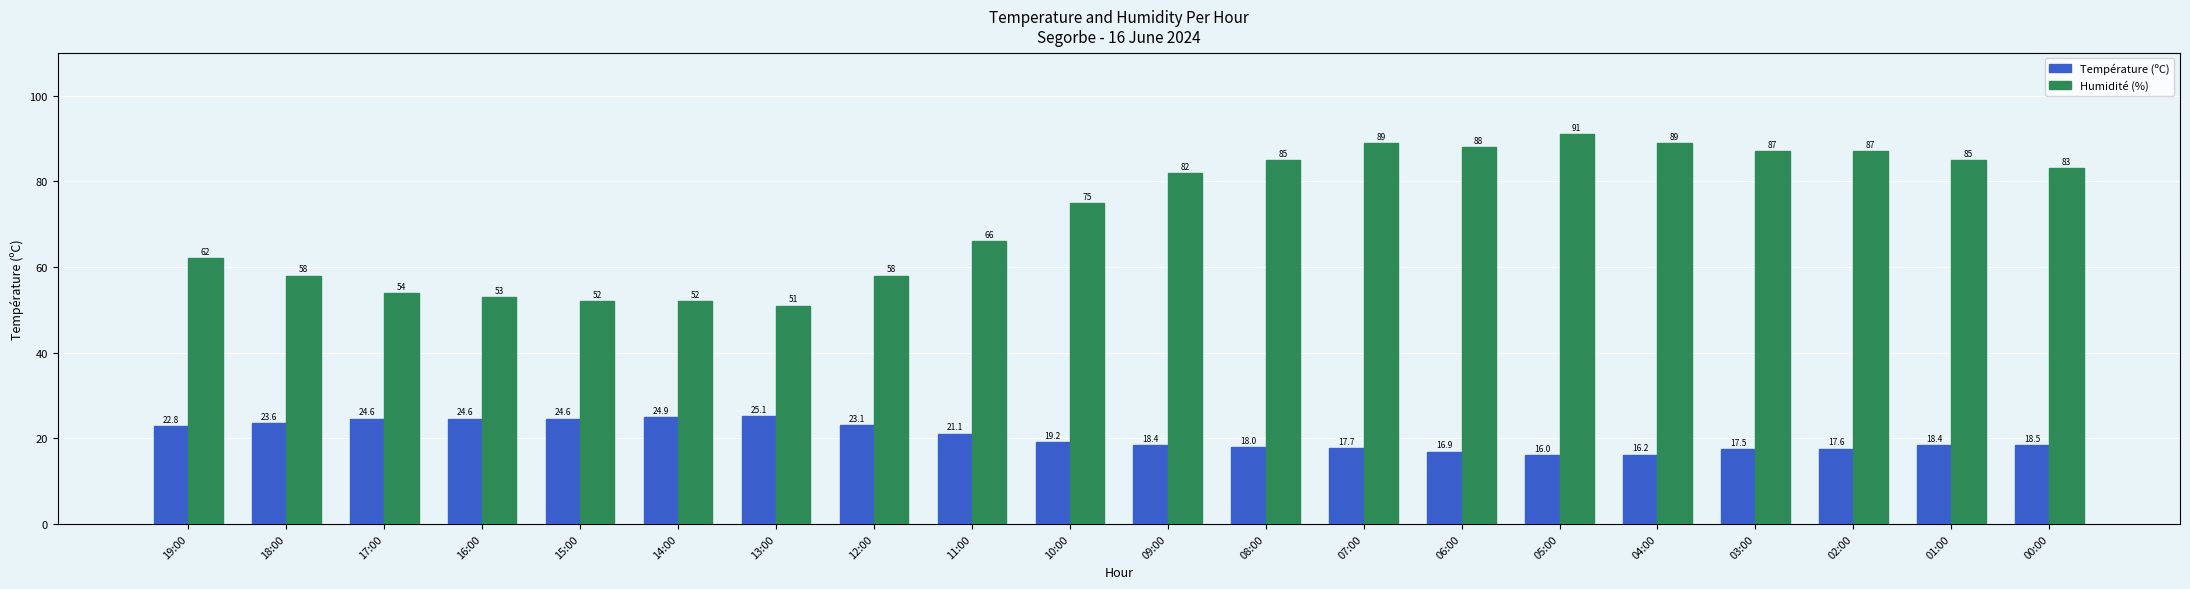

At 13:00, list the series in order from largest to smallest.

Humidité (%), Température (ºC)